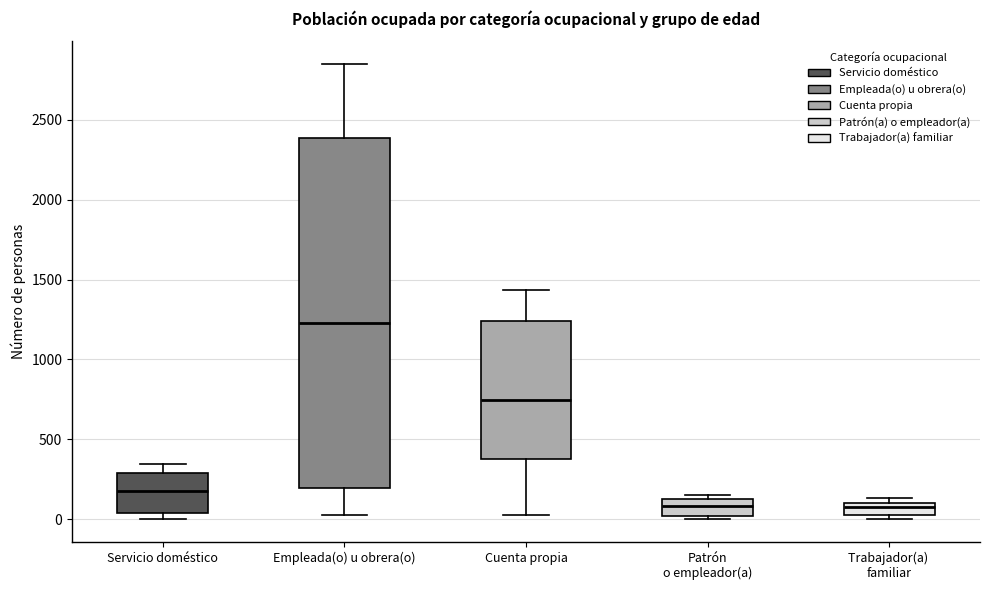

Where is the upper edge of the box for Empleada(o) u obrera(o) on the y-axis? The values are not printed on the chart, so give them approximately, as read against the axis.

2400